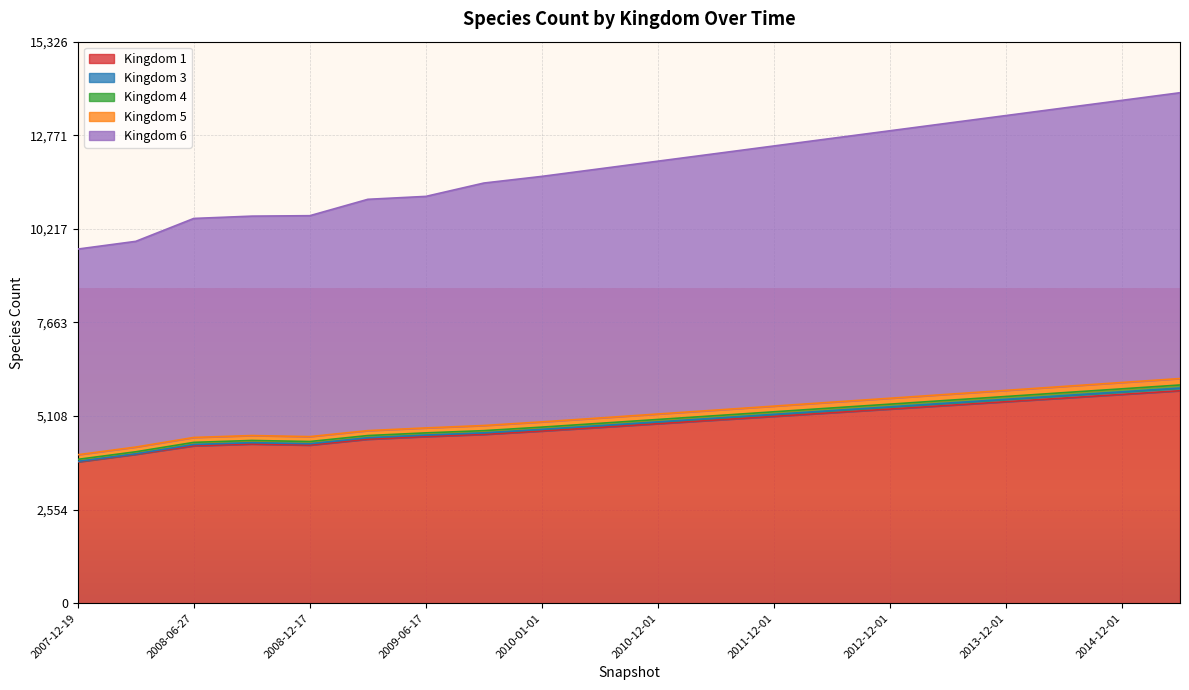

What is the label of the 3rd point from the left?

2008-06-27